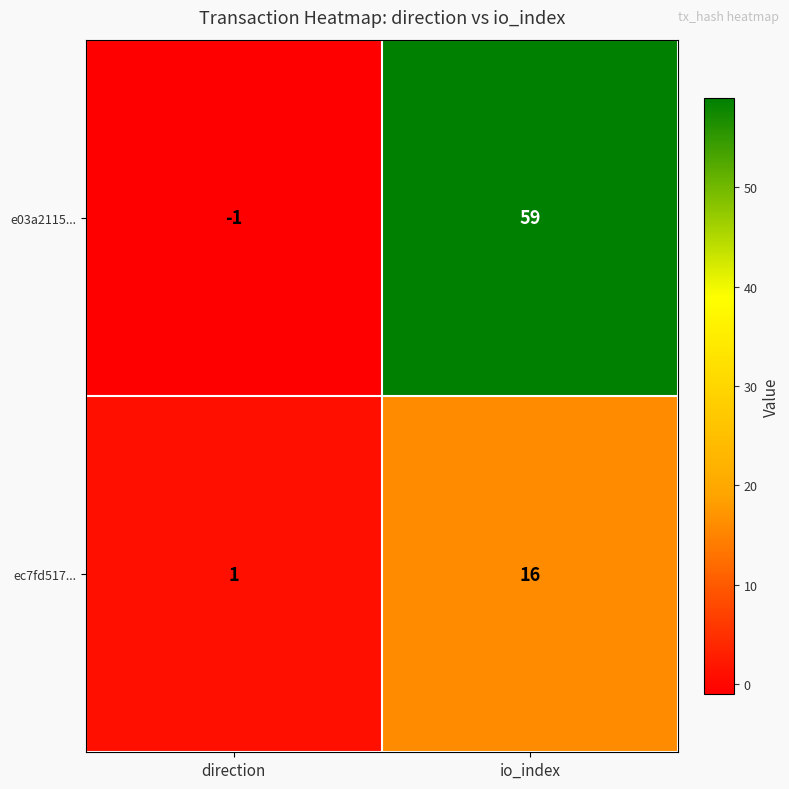

At which category is the sum across all series the highest?

io_index